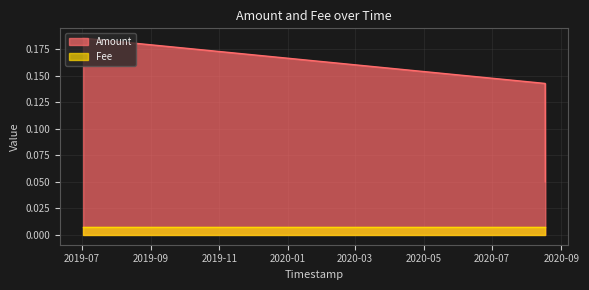

Rank the series by their maximum value, from highest to lowest.

Amount, Fee